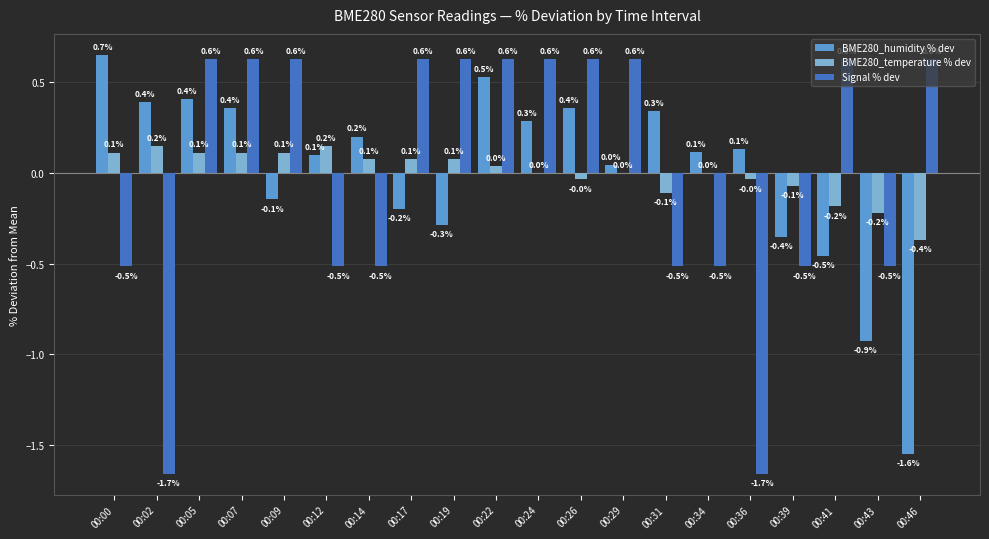

What is the maximum value shown in the chart?

0.7